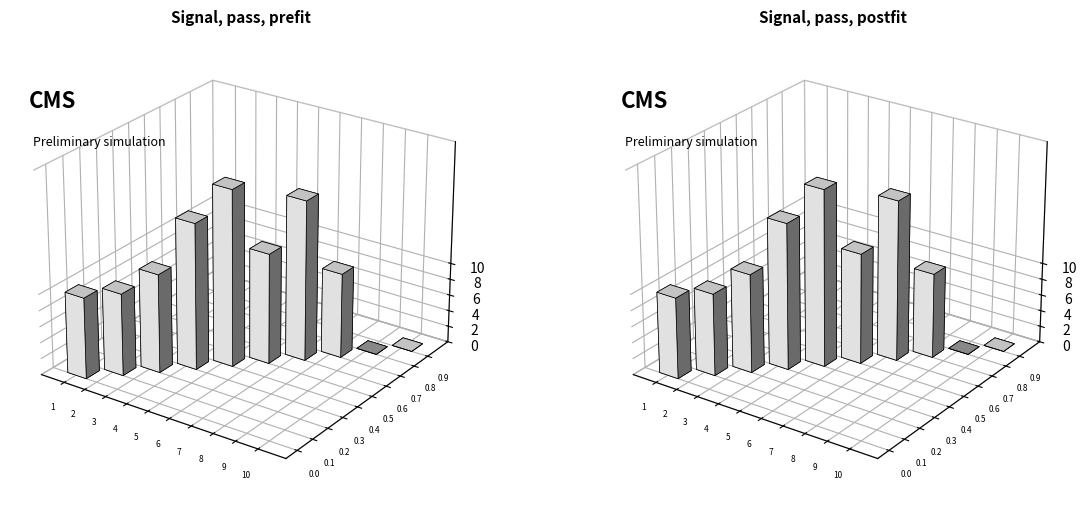

What is the greatest value displayed?

21.9